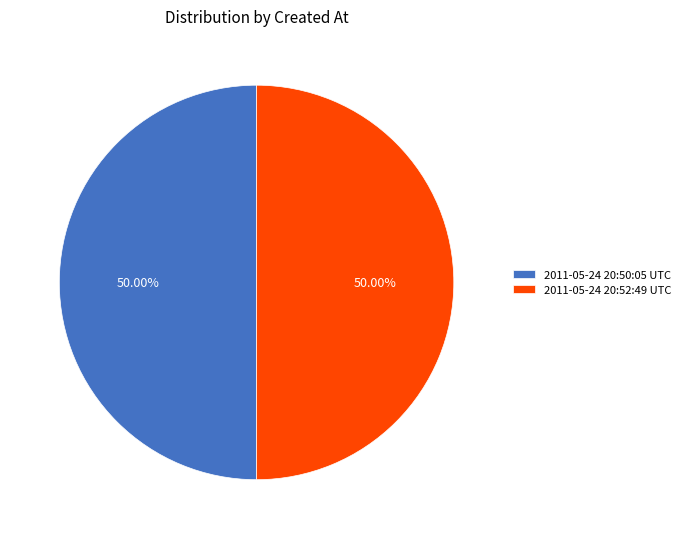

What percentage is the 2011-05-24 20:52:49 UTC slice, to the nearest percent?

50%